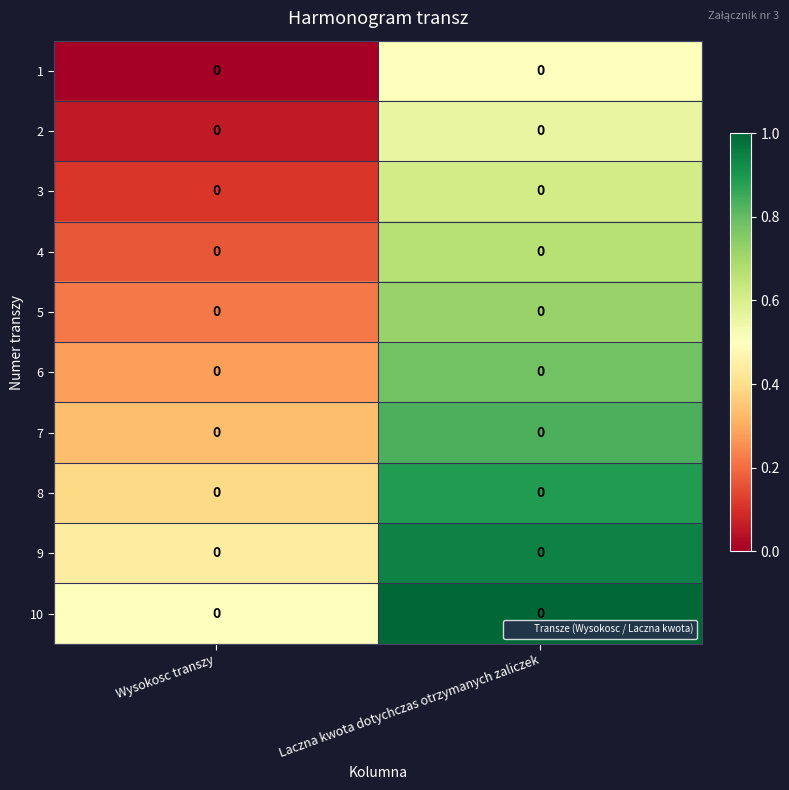

Reading left to right, extract all data points from this chart.

1: Wysokosc transzy=0.0	Laczna kwota dotychczas otrzymanych zaliczek=0.0
2: Wysokosc transzy=0.0	Laczna kwota dotychczas otrzymanych zaliczek=0.0
3: Wysokosc transzy=0.0	Laczna kwota dotychczas otrzymanych zaliczek=0.0
4: Wysokosc transzy=0.0	Laczna kwota dotychczas otrzymanych zaliczek=0.0
5: Wysokosc transzy=0.0	Laczna kwota dotychczas otrzymanych zaliczek=0.0
6: Wysokosc transzy=0.0	Laczna kwota dotychczas otrzymanych zaliczek=0.0
7: Wysokosc transzy=0.0	Laczna kwota dotychczas otrzymanych zaliczek=0.0
8: Wysokosc transzy=0.0	Laczna kwota dotychczas otrzymanych zaliczek=0.0
9: Wysokosc transzy=0.0	Laczna kwota dotychczas otrzymanych zaliczek=0.0
10: Wysokosc transzy=0.0	Laczna kwota dotychczas otrzymanych zaliczek=0.0